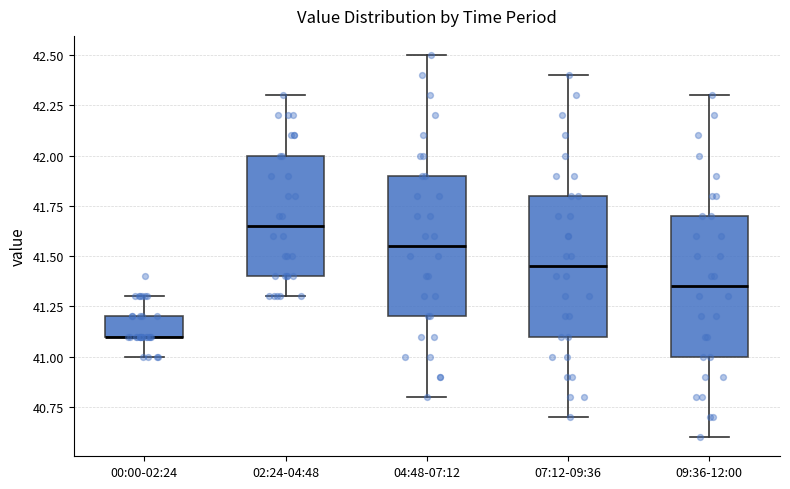

Where does the lower whisker of the box for 04:48-07:12 end on the y-axis? The values are not printed on the chart, so give them approximately, as read against the axis.

40.80